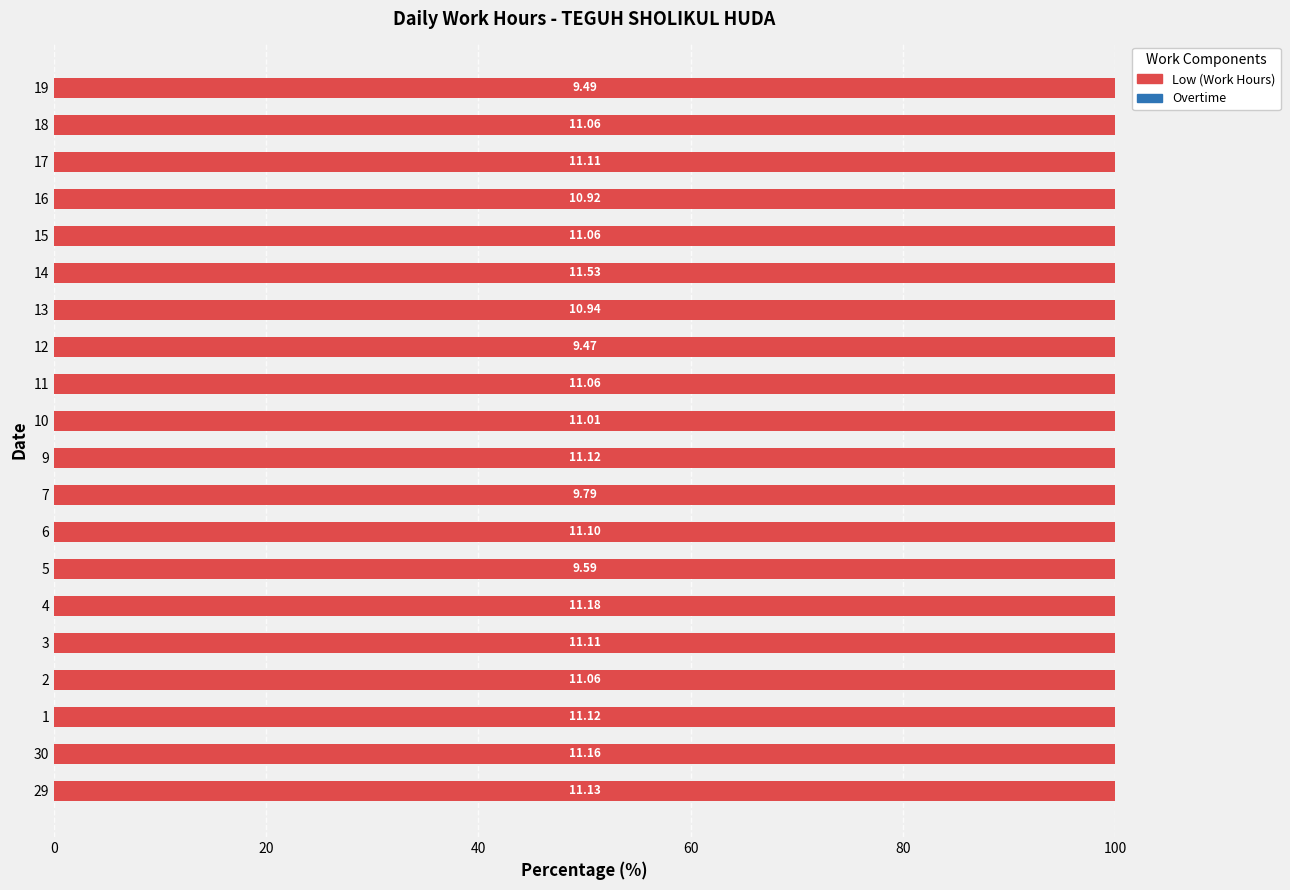

Which series has the widest spread of values?

Low (Work Hours)